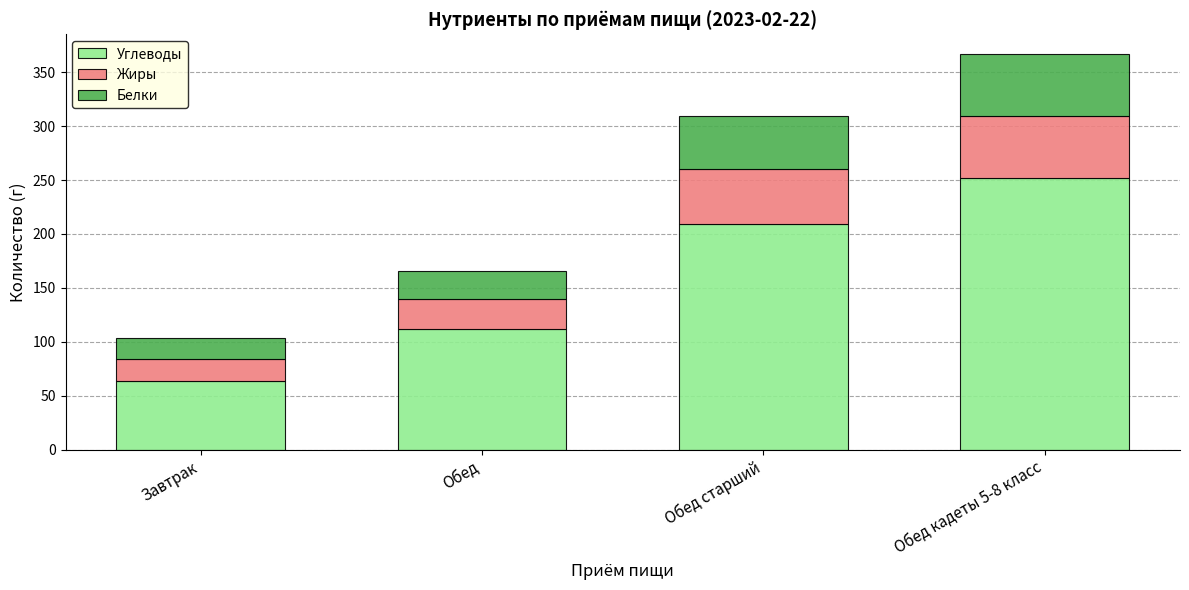

What is the minimum value for Углеводы?

64.1